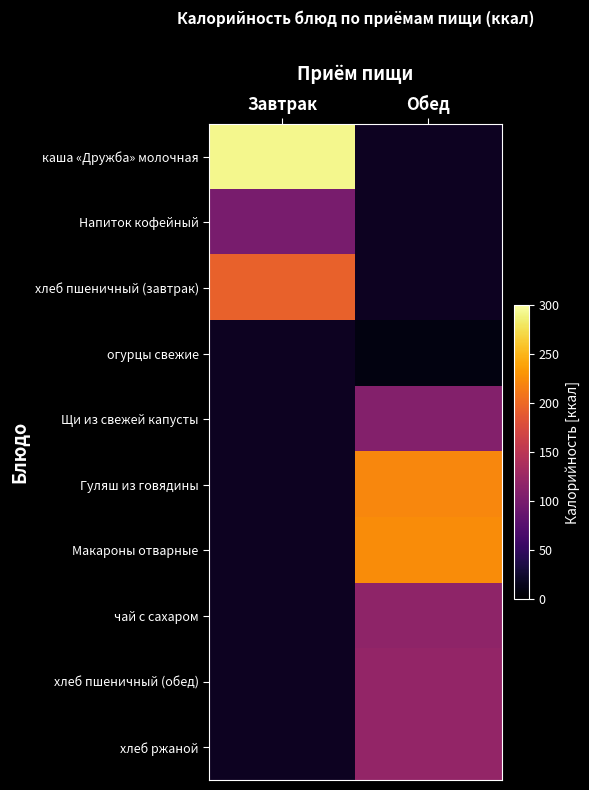

List the labels in order of Макароны отварные value, smallest first.

Завтрак, Обед